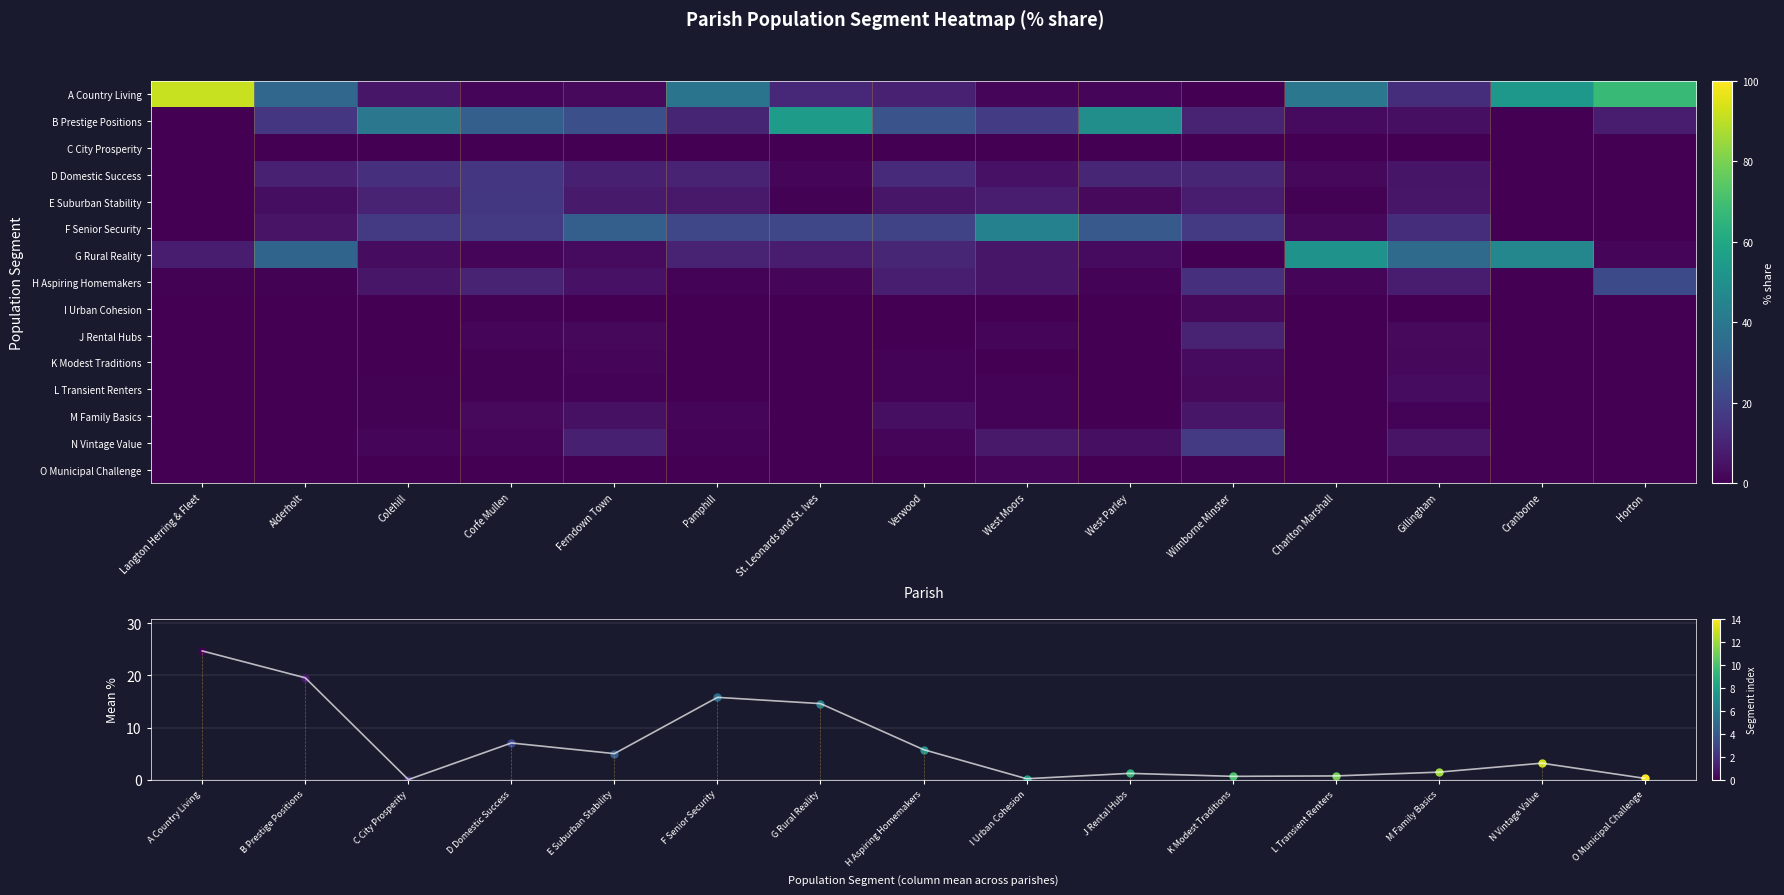

How many data points does each series have?

15